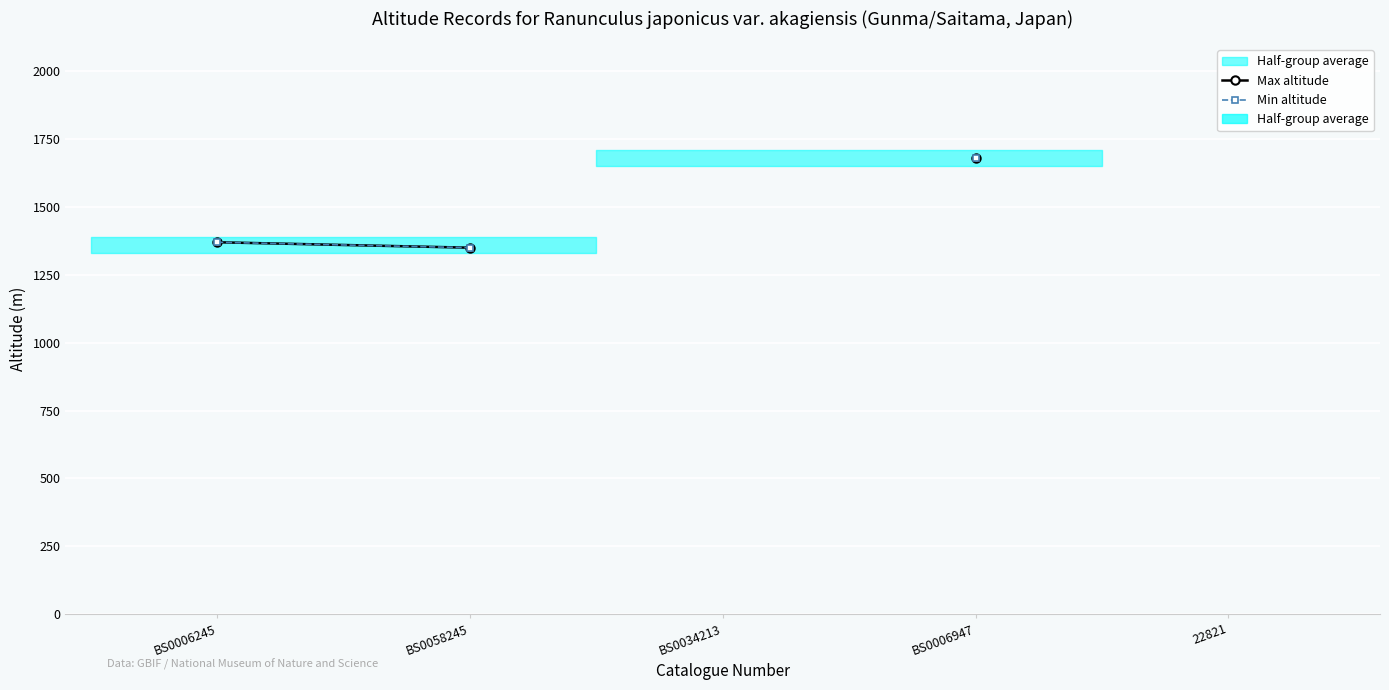

How many lines are shown in the chart?

2